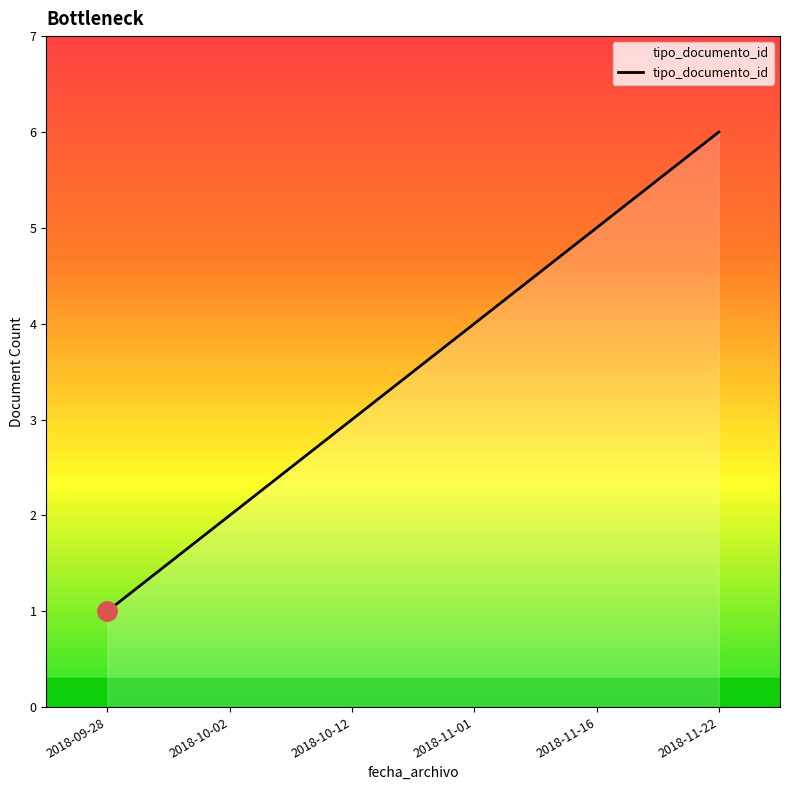

What is the change in value from 2018-10-02 to 2018-11-01?

+2